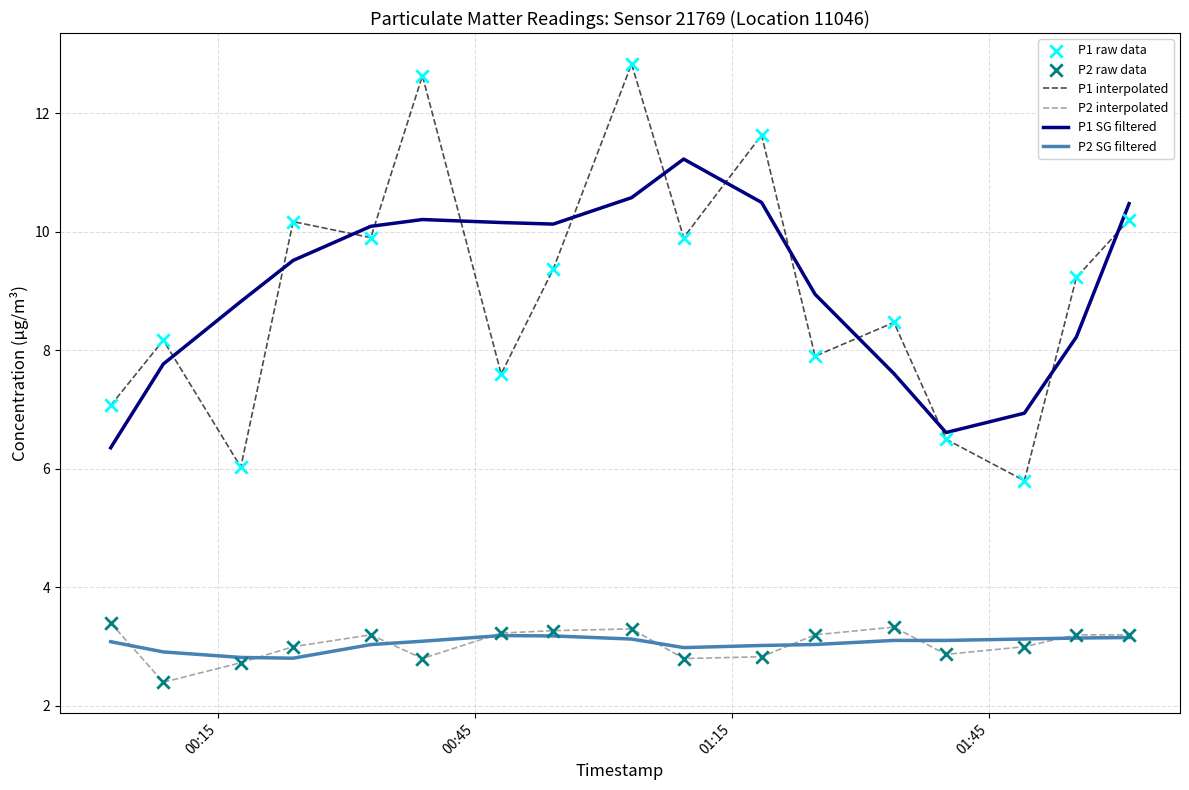

Which series has the widest spread of values?

P1 interpolated